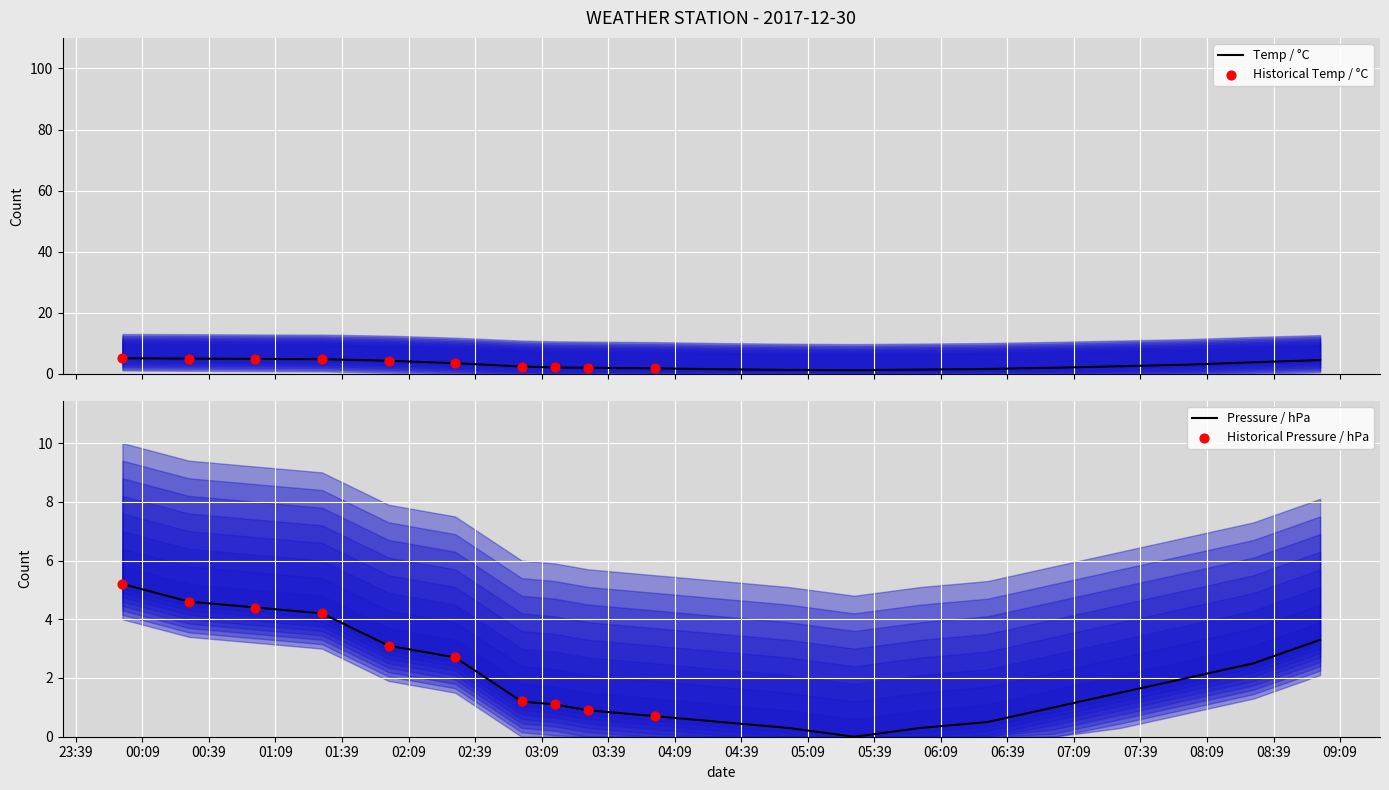

What is the total value across all series at 2017-12-30 03:15:00?

3.2